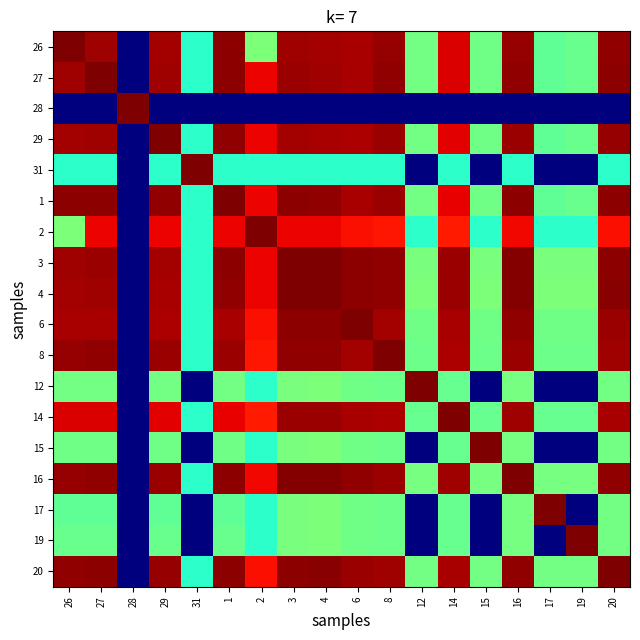

What is the maximum value shown in the chart?

11.6